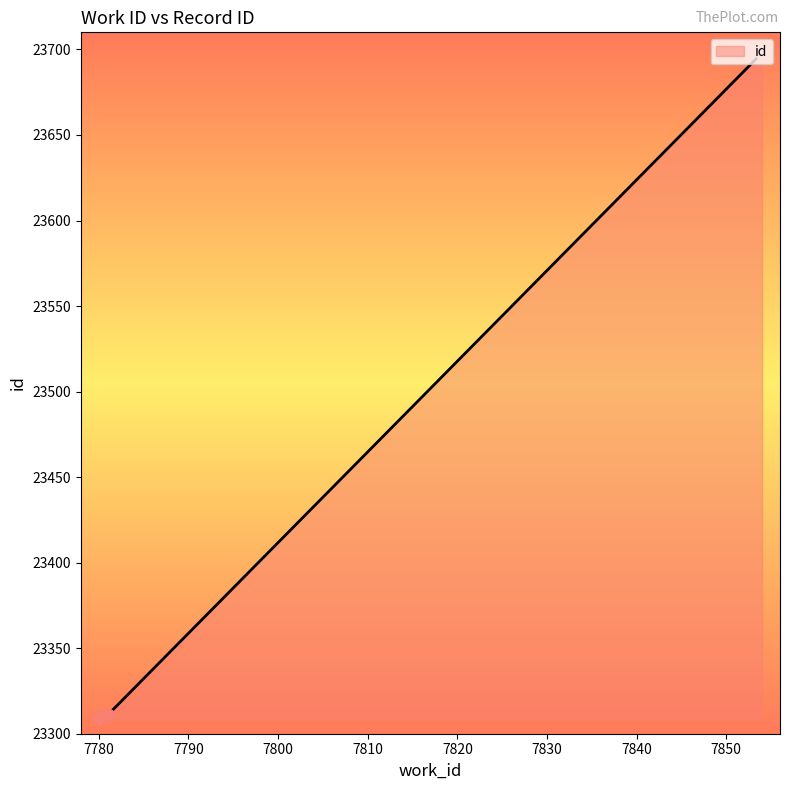

Between 7780 and 7781, which is larger?

7781